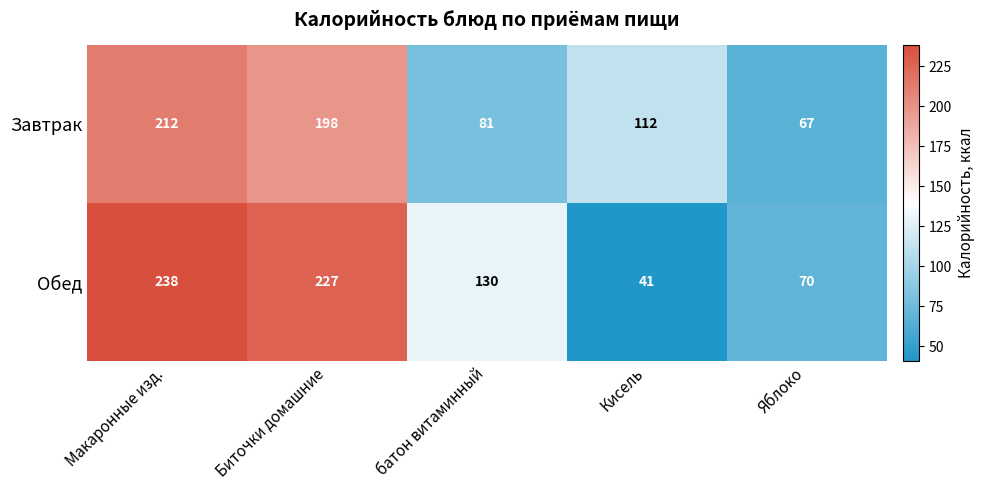

Is it true that Завтрак equals 81 at батон витаминный?

True